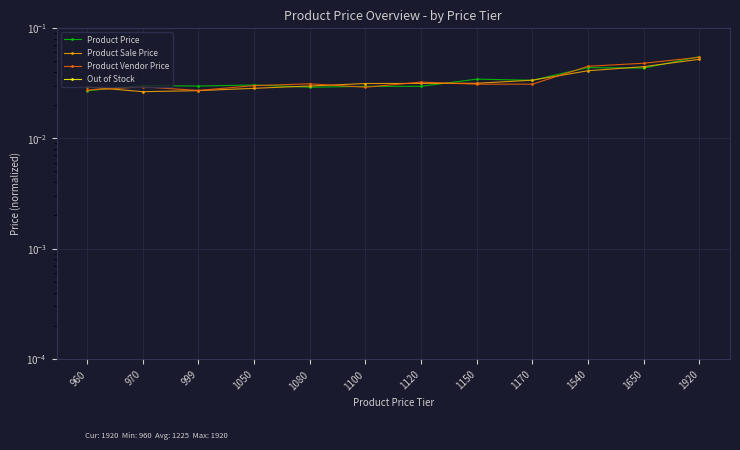

Is this an area chart (filled region under the line)?

No